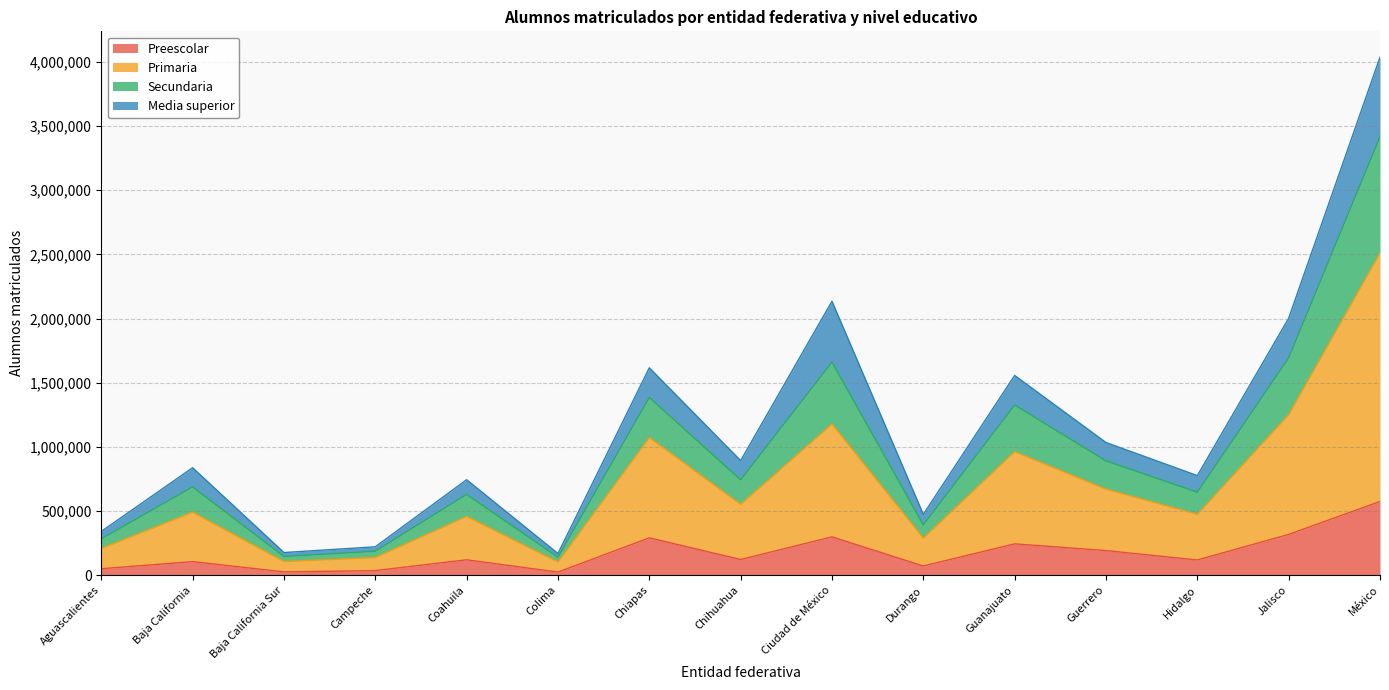

Where is the first local minimum for Primaria?

Baja California Sur